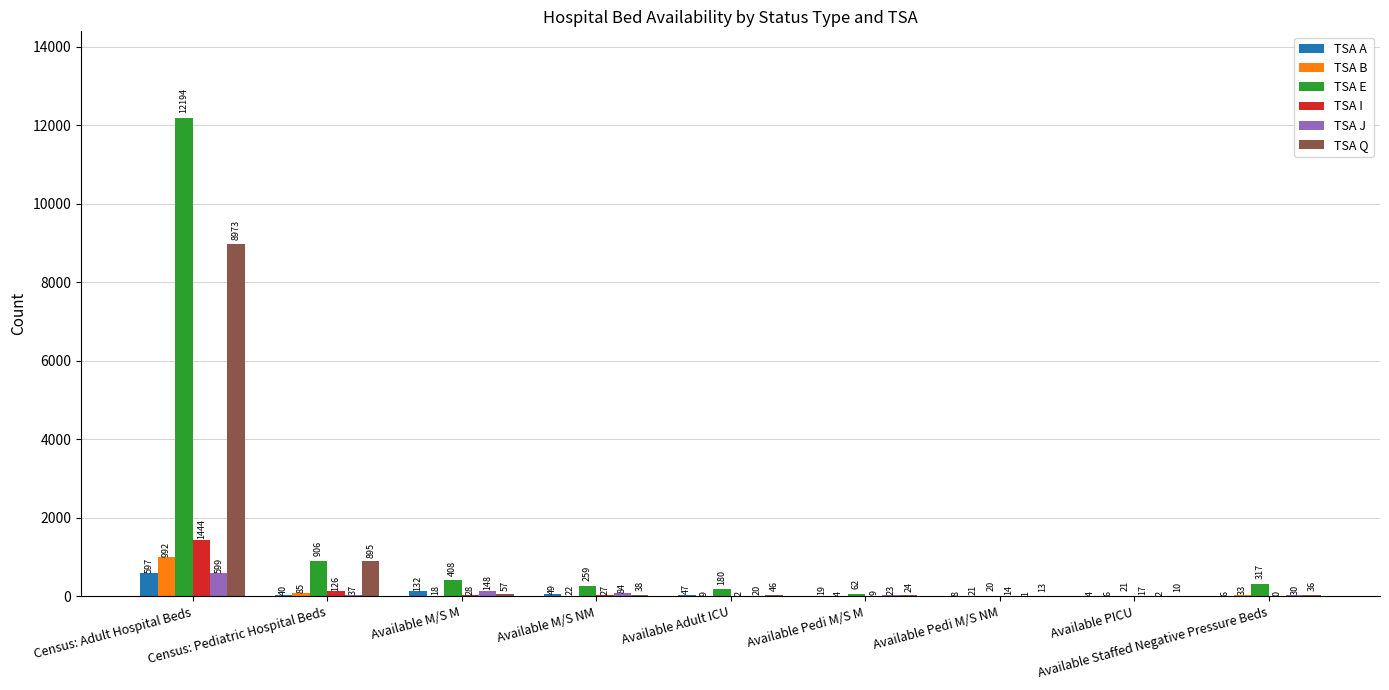

Which series has the largest total across all categories?

TSA E